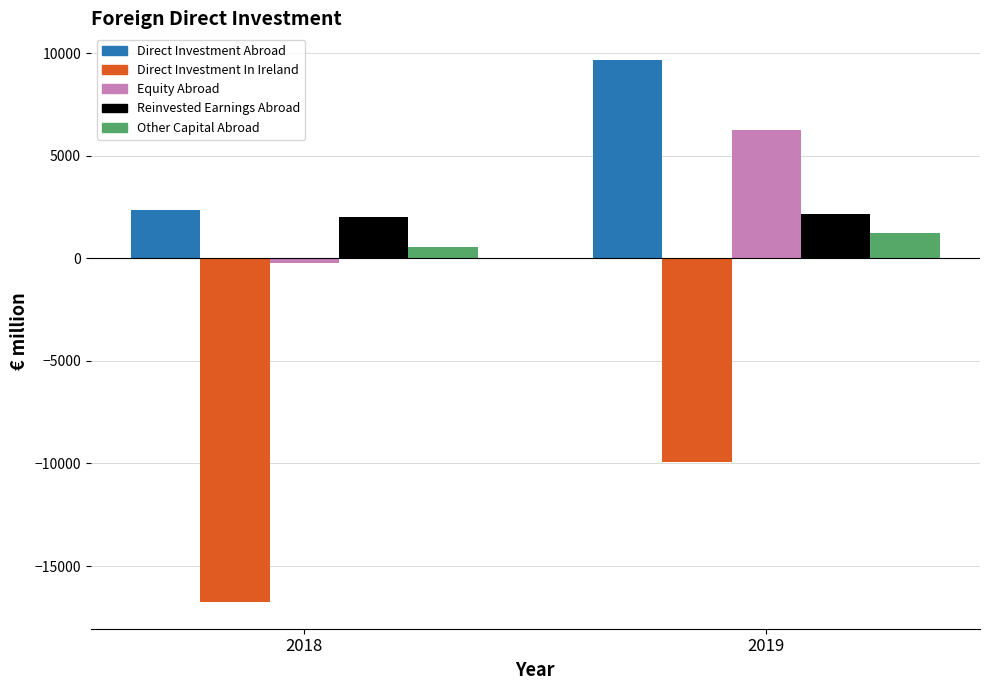

Does the chart contain stacked bars?

No